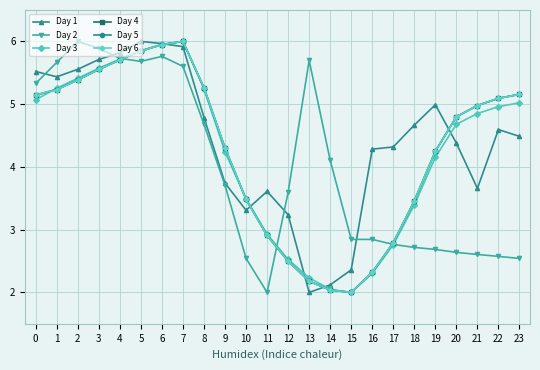

Does the chart have visible grid lines?

Yes